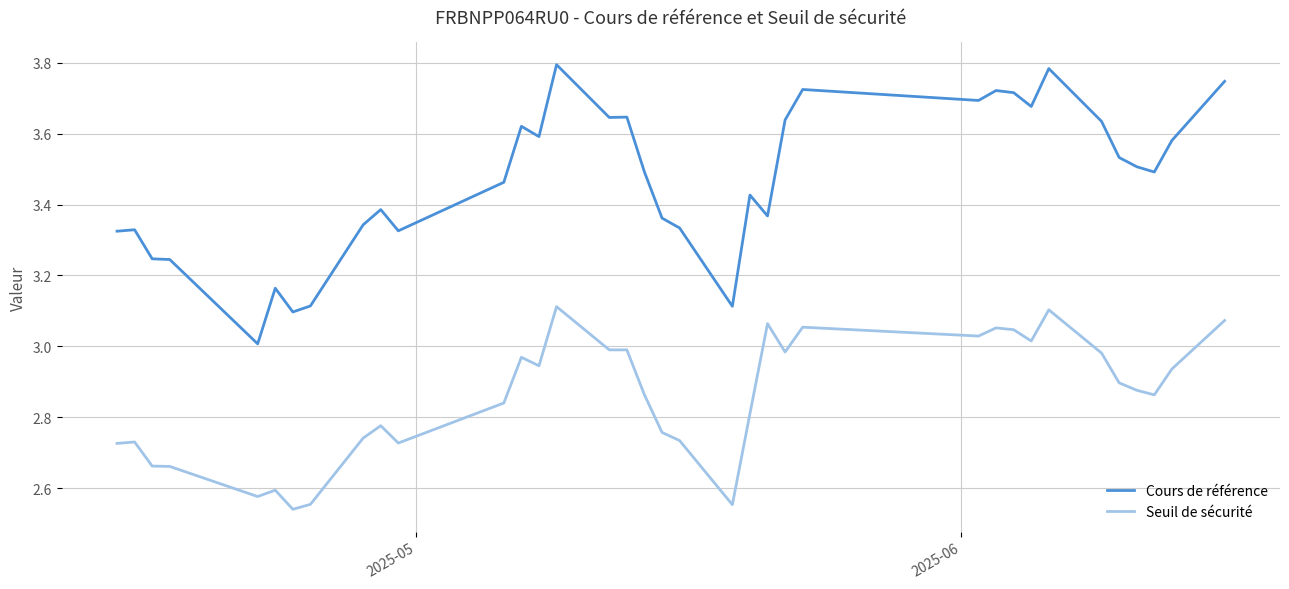

How many lines are shown in the chart?

2